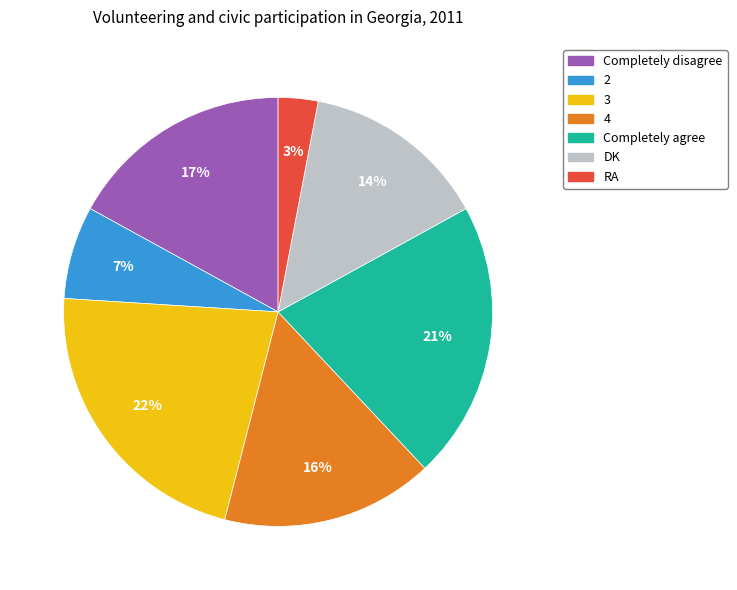

True or false: RA accounts for 3% of the total.

True